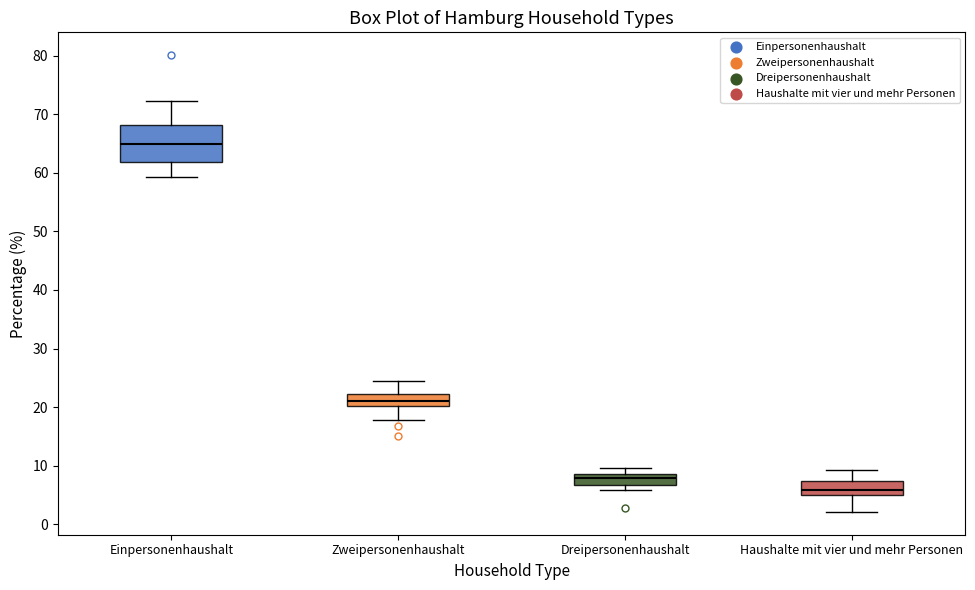

Where does the median line of the box for Zweipersonenhaushalt sit on the y-axis? The values are not printed on the chart, so give them approximately, as read against the axis.

21